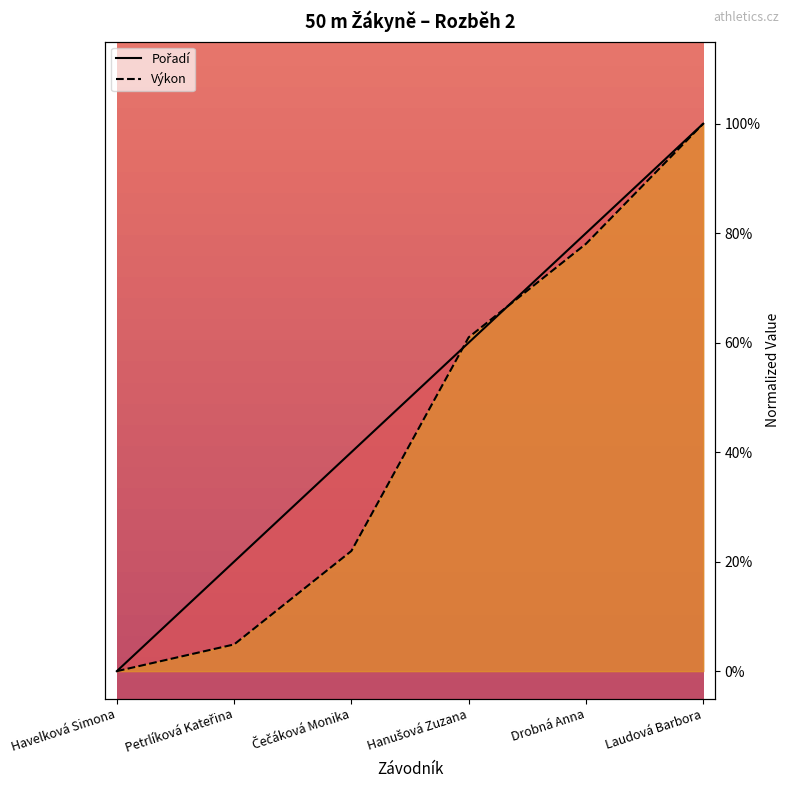

How many lines are shown in the chart?

2